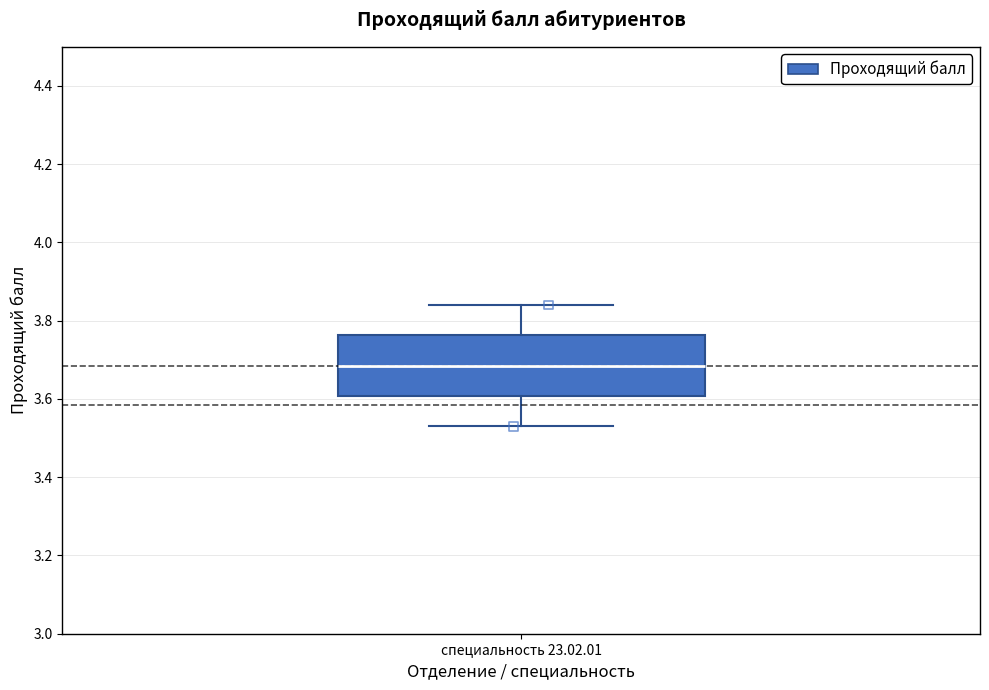

Transcribe this box plot: give where the median line is, the range the box spans, and where the two whiskers end, as read against the y-axis. The values are not printed on the chart, so give them approximately, as read against the axis.

median 3.68, box 3.60 to 3.76, whiskers 3.54 to 3.84